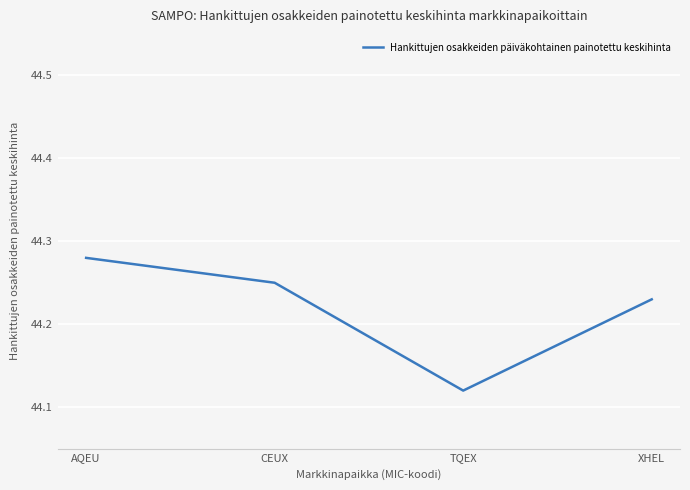

How many series are shown in this chart?

1